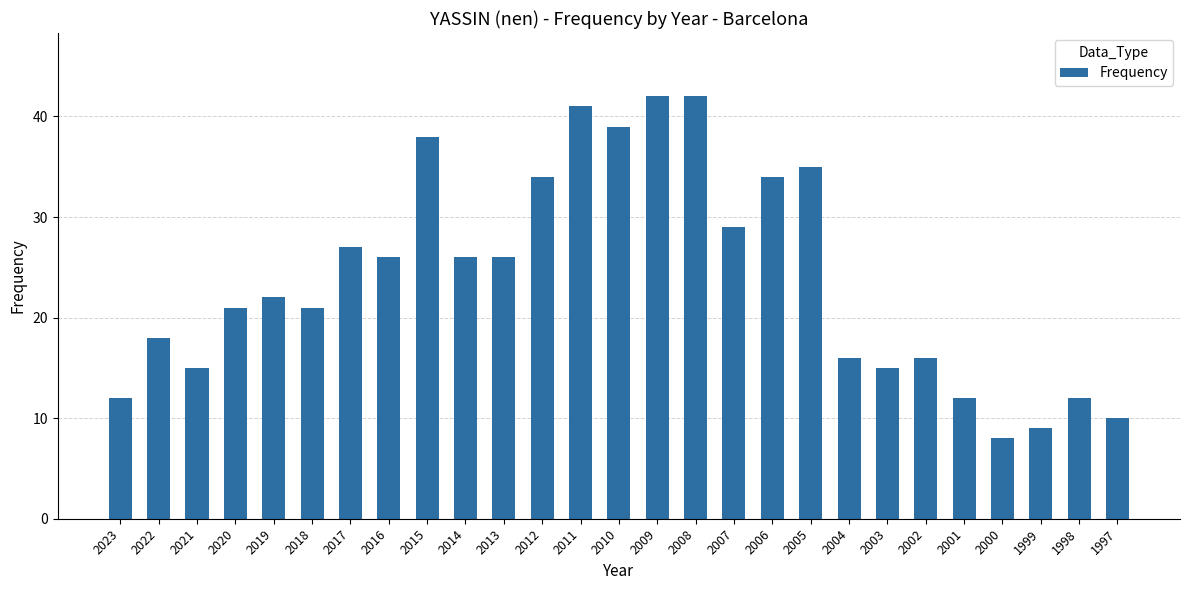

Which label corresponds to the smallest value in the chart?

2000